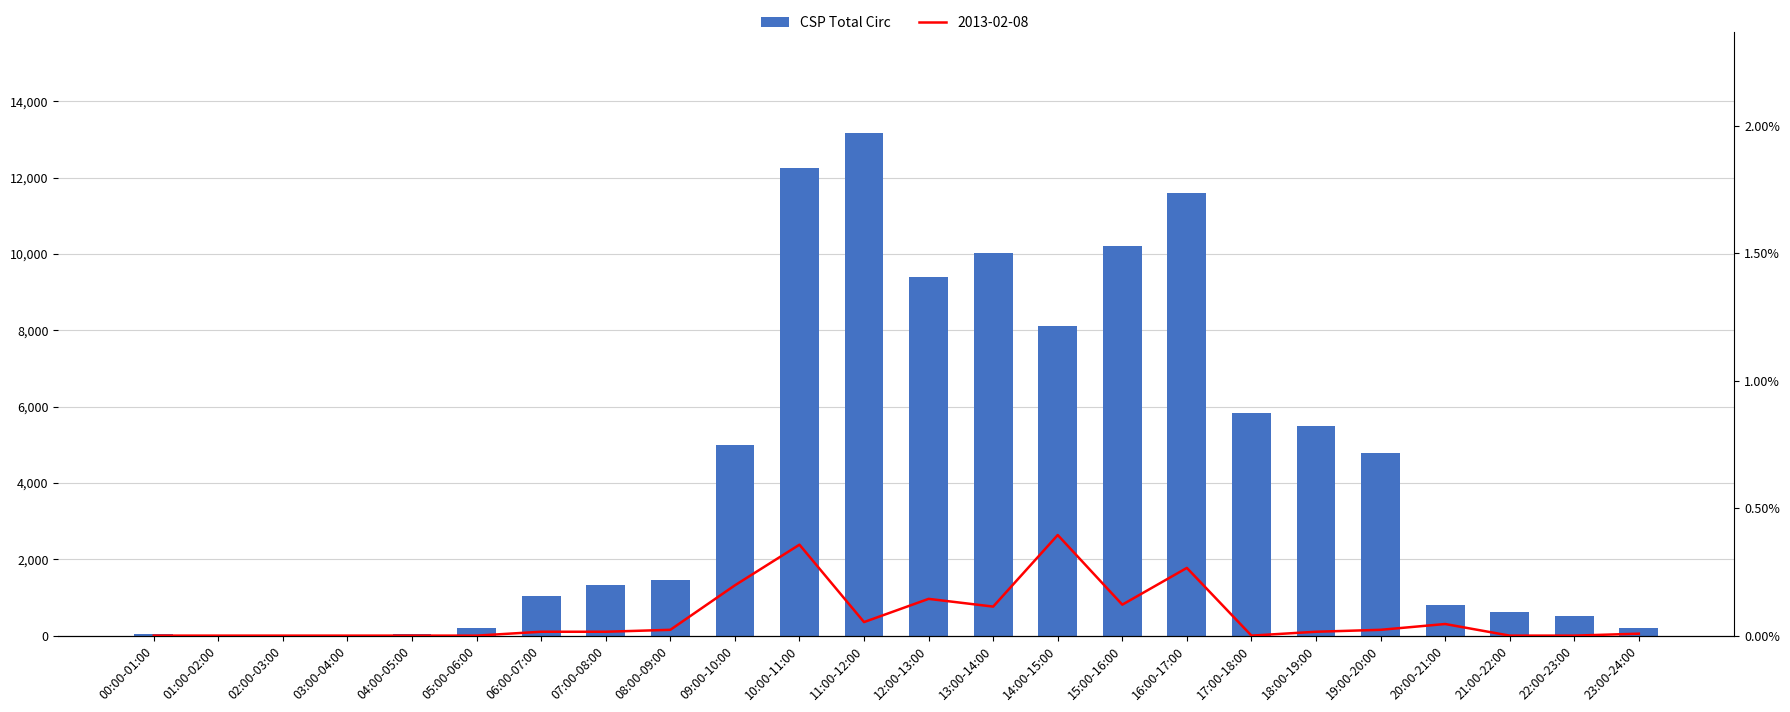

How many categories are shown in the chart?

24